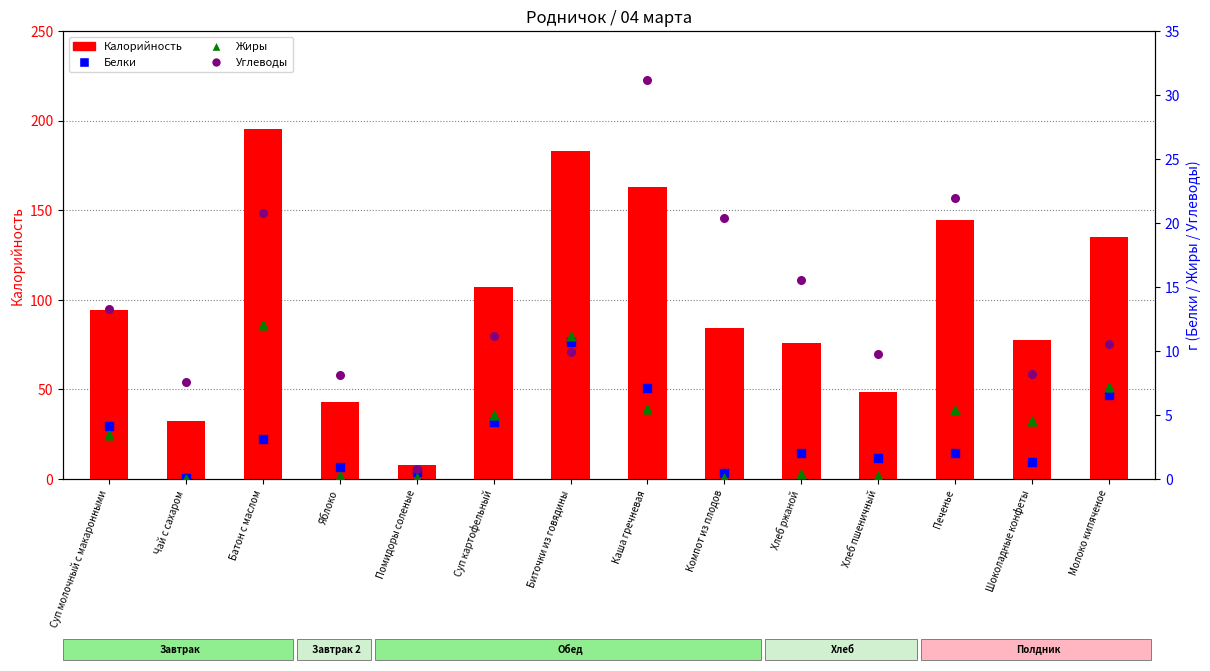

Which series has the widest spread of Y values?

Калорийность